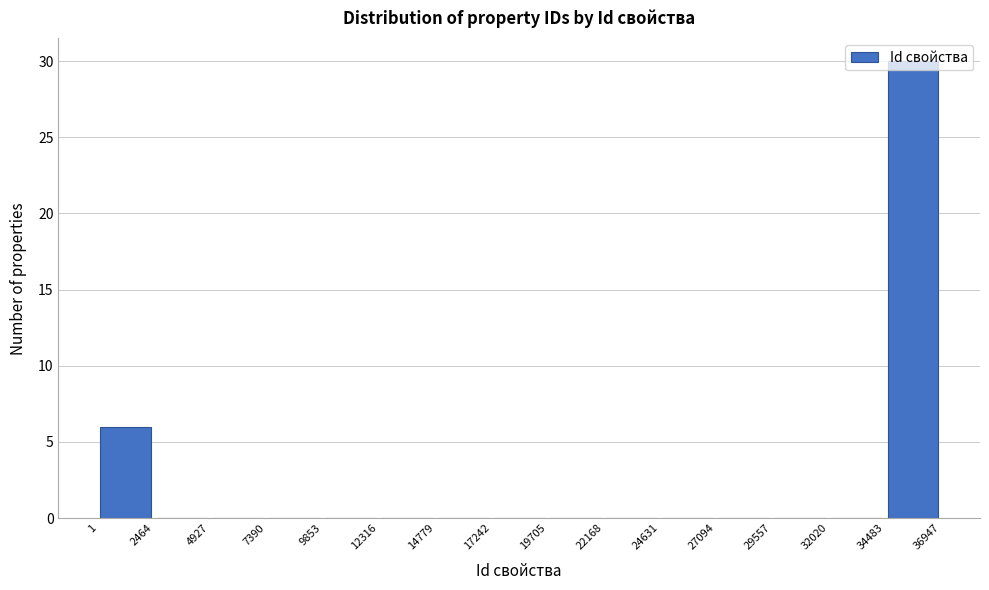

What is the height of the bar covering 1 to 2464 on the x-axis? The values are not printed on the chart, so give them approximately, as read against the axis.

6